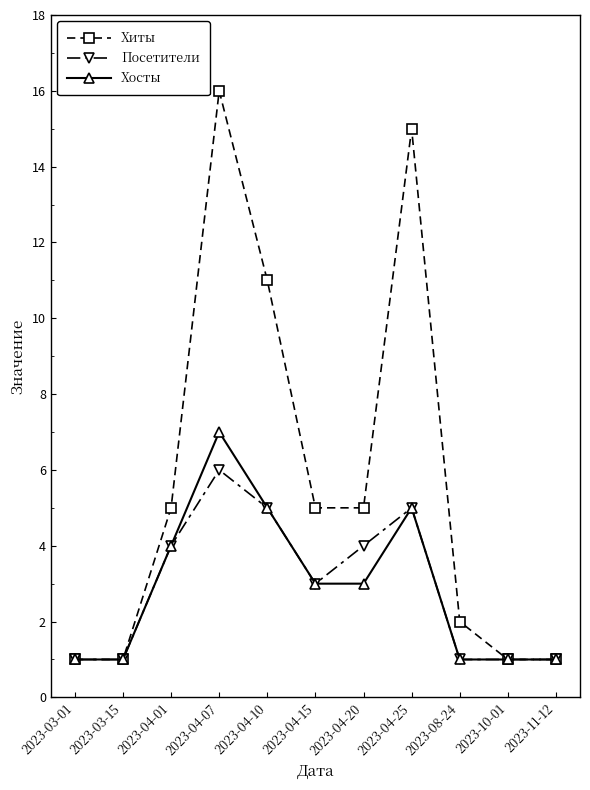

Between 2023-04-10 and 2023-08-24, which series saw the biggest shift?

Хиты